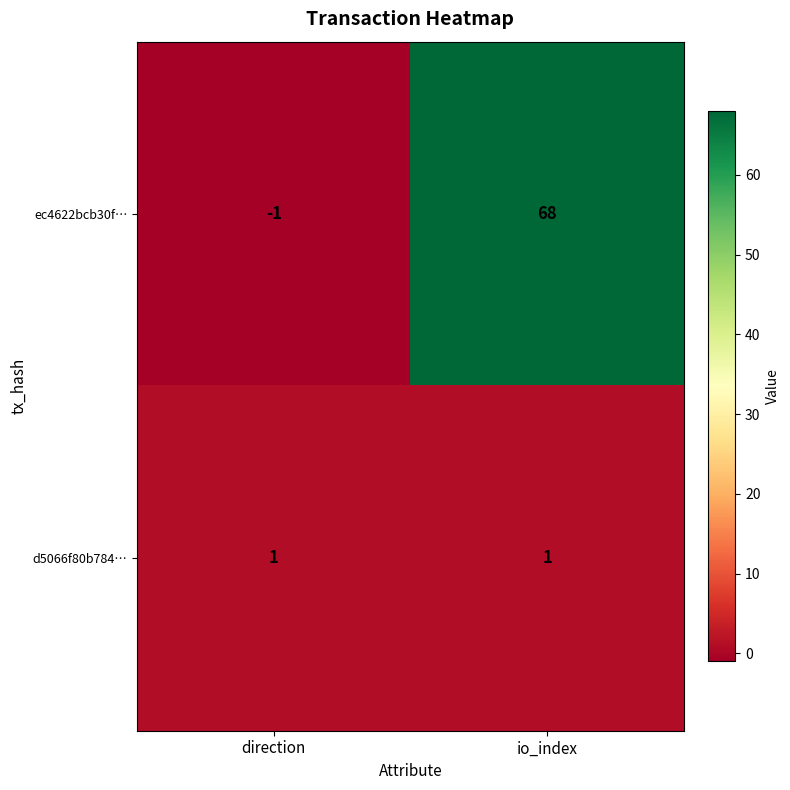

What is the spread (max minus min) of values at io_index?

67